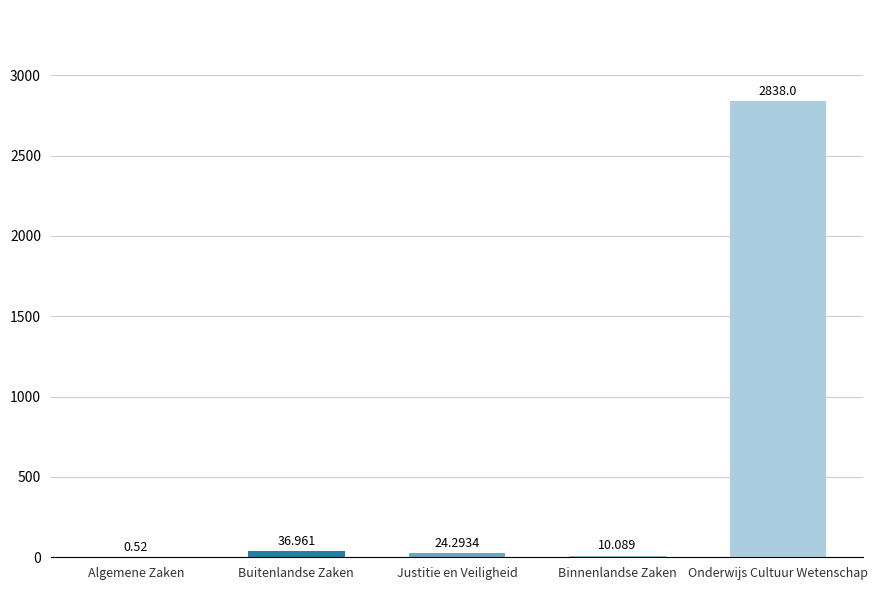

Which has a higher value, Binnenlandse Zaken or Onderwijs Cultuur Wetenschap?

Onderwijs Cultuur Wetenschap